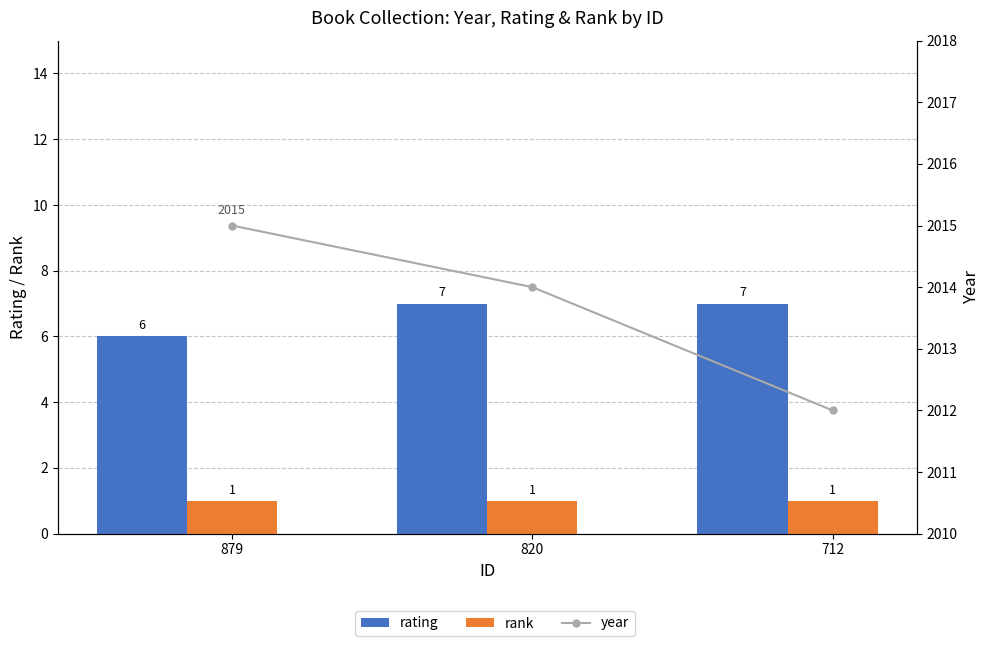

What is the total value across all series at 879?

2022